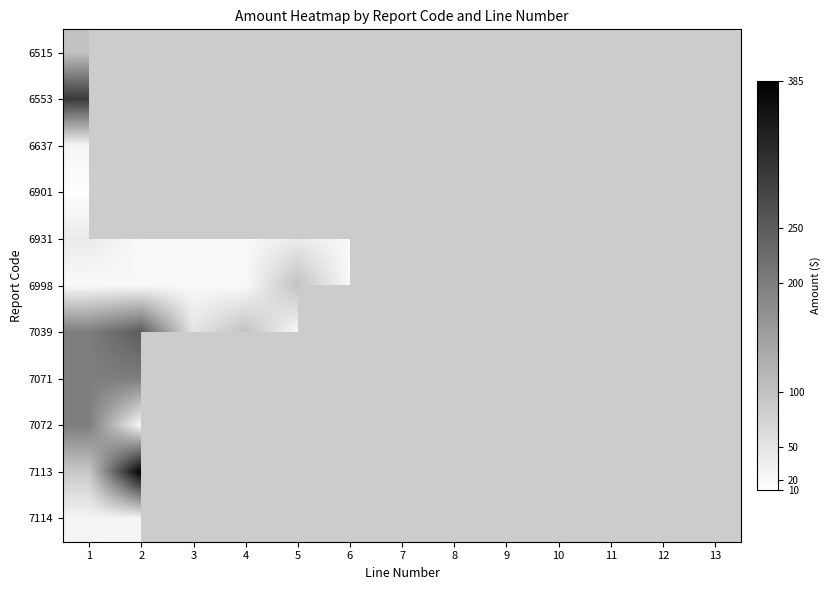

Rank the series by their maximum value, from highest to lowest.

7113, 6553, 6998, 7039, 7071, 7072, 6515, 6931, 7114, 6637, 6901